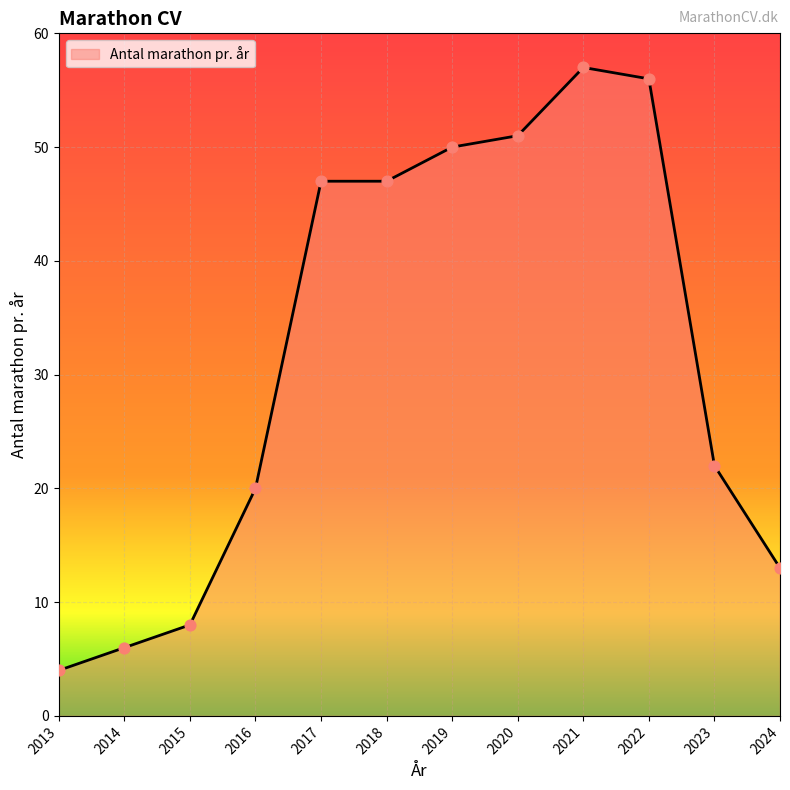

Approximately how many times larger is the value at 2014 compared to 2017?

0.1